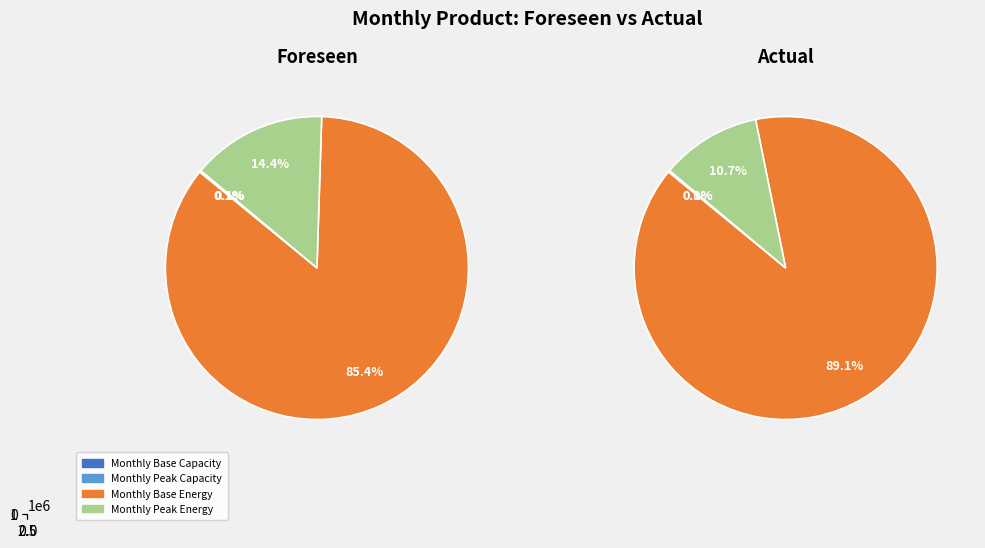

What portion of the pie excludes Monthly Base Offered Capacity [MW]?

99.9%